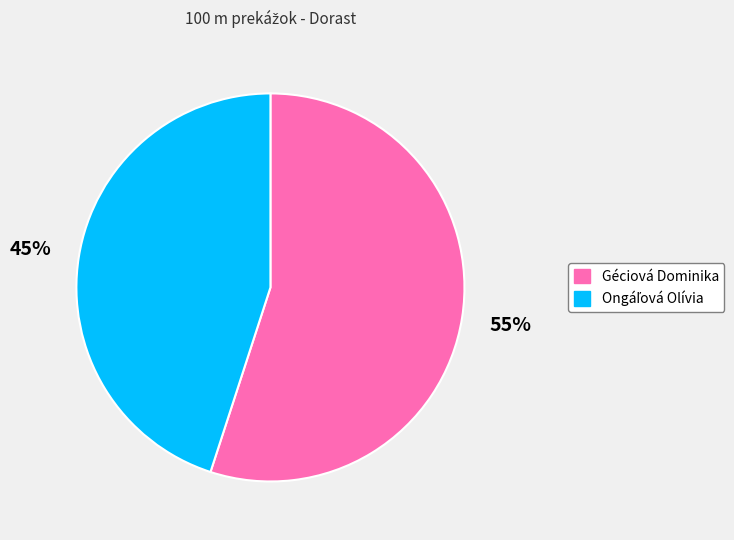

To the nearest percent, what portion does Géciová Dominika represent?

55%